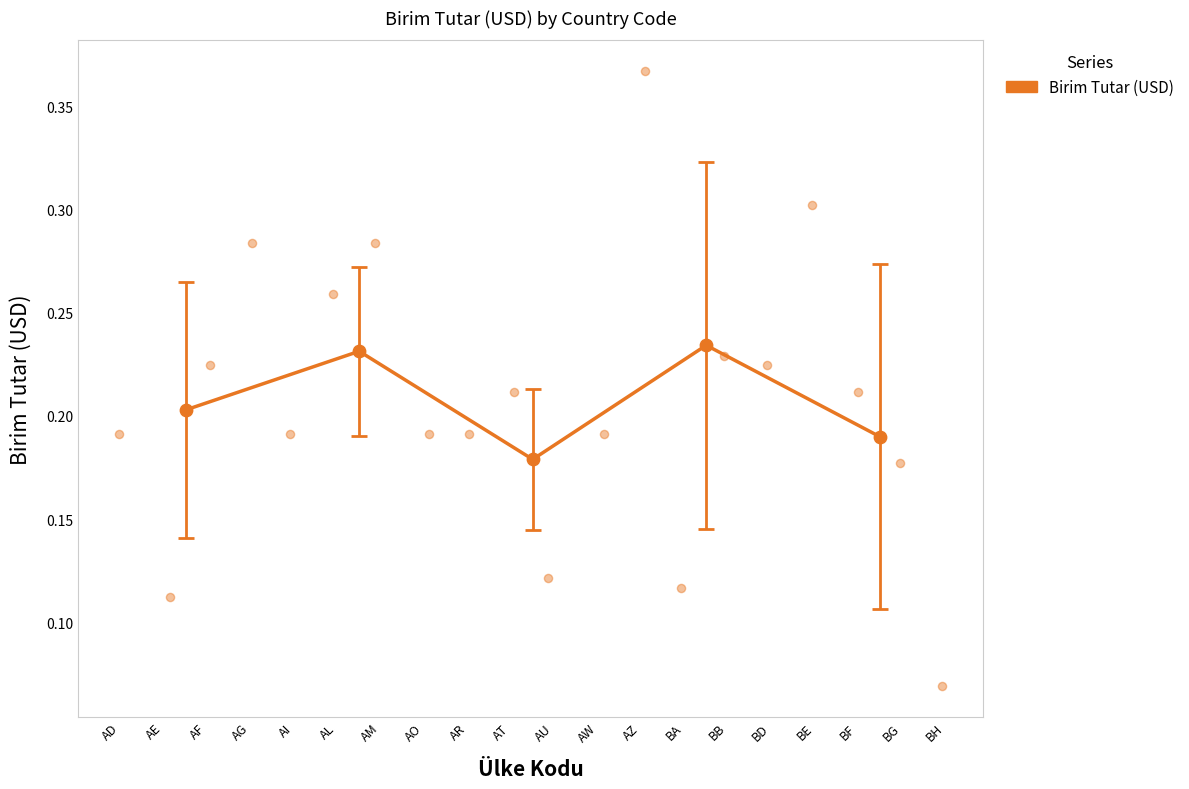

Which has a higher value, AG or AD?

AG